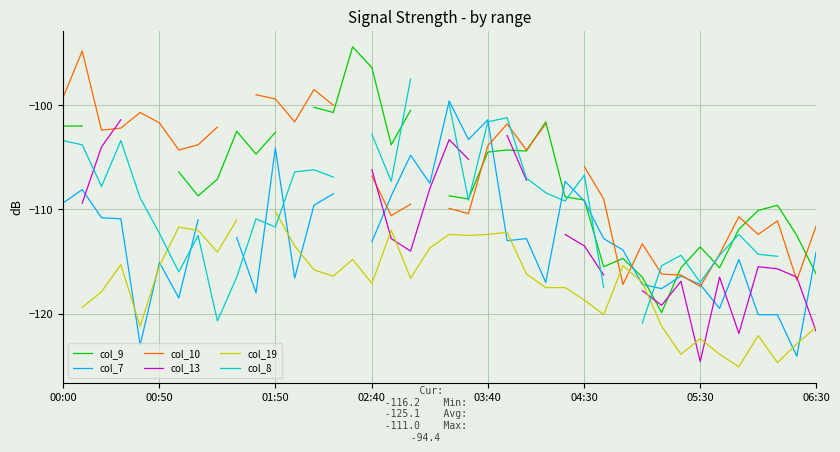

Which series has the widest spread of values?

col_9